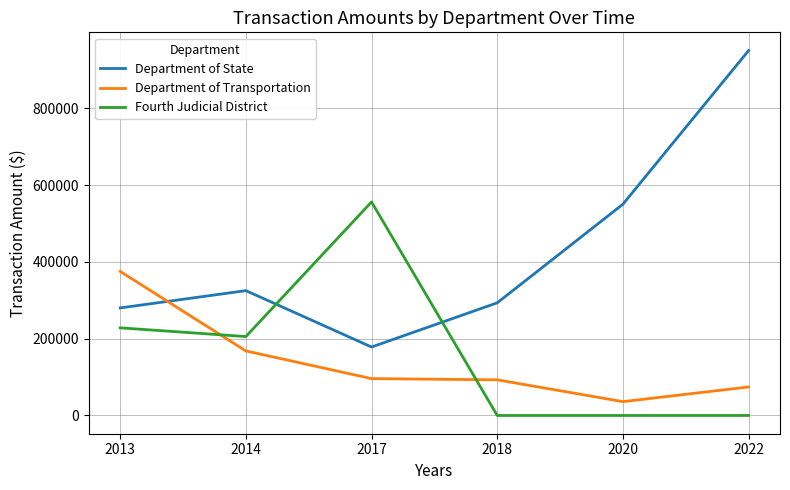

At which category does the chart reach its peak across all series?

2022